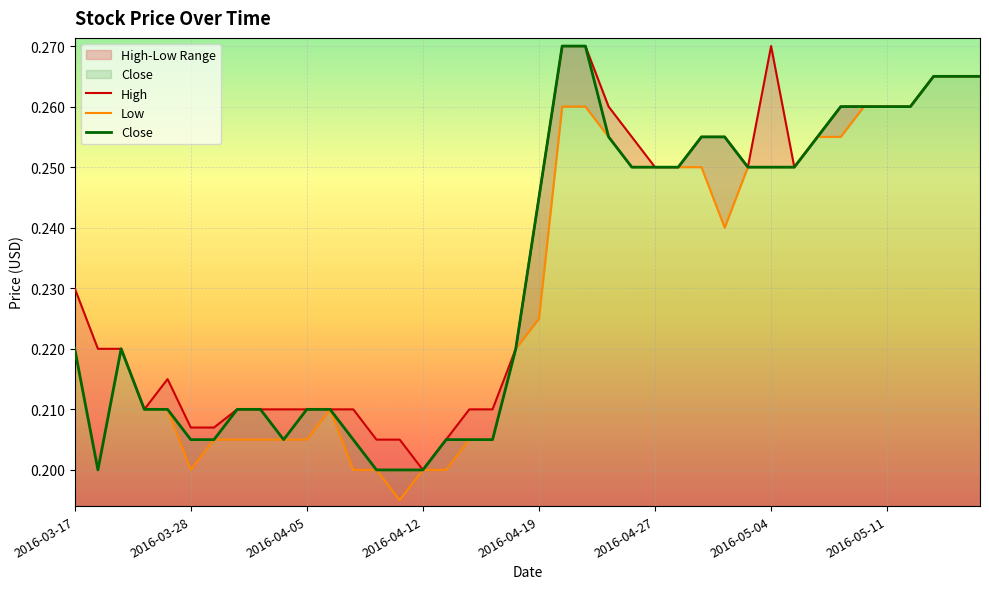

In Close, how many points are lower than both neighbors (excluding endpoints)?

2